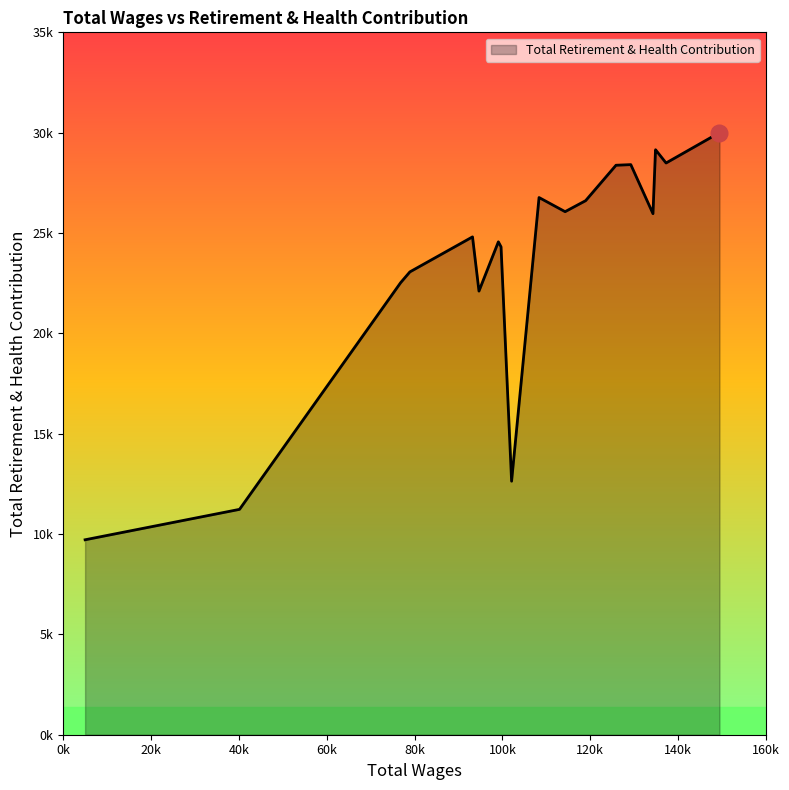

At which category does the chart reach its minimum across all series?

4994.0